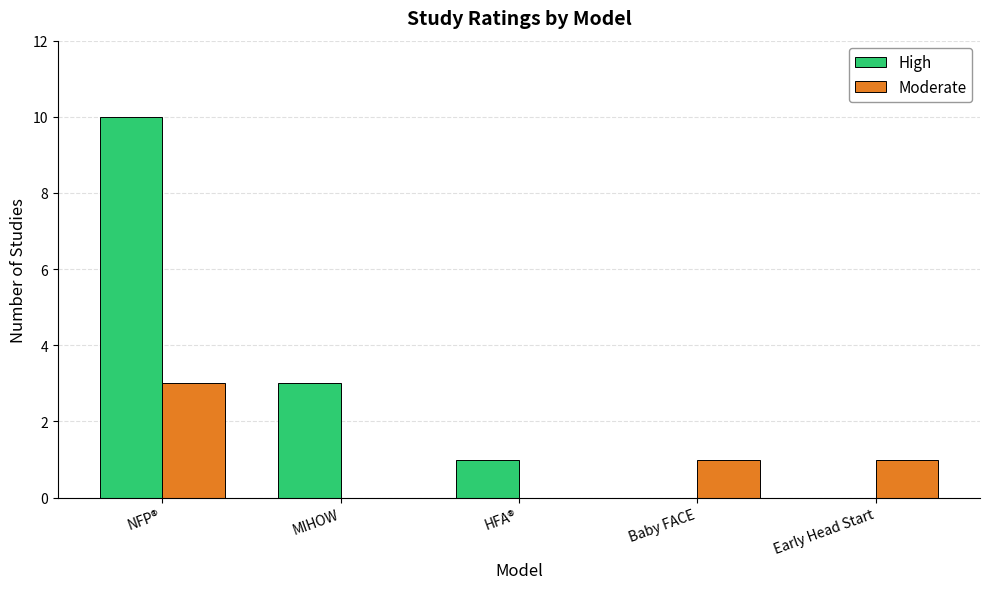

What are all the series names shown in the legend?

High, Moderate